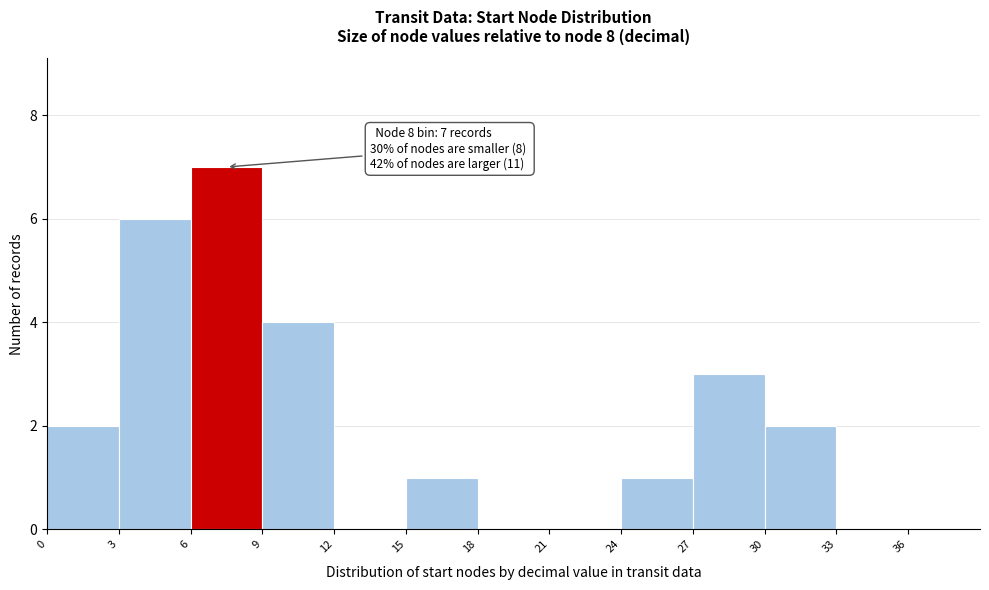

Over which range of the x-axis is the bar tallest?

6 to 9